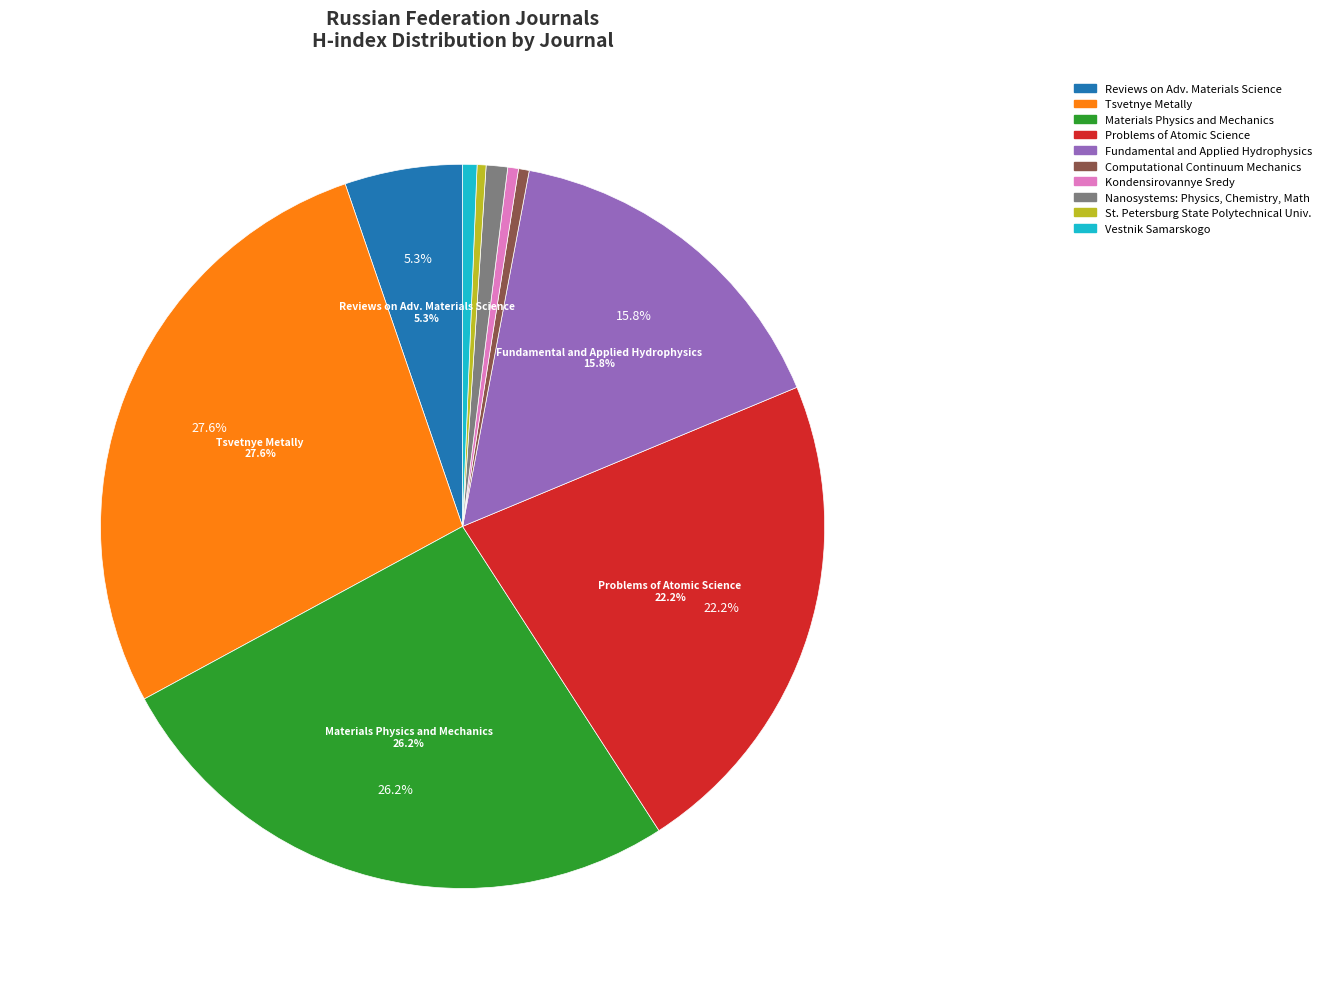

Does any single category account for the majority?

No